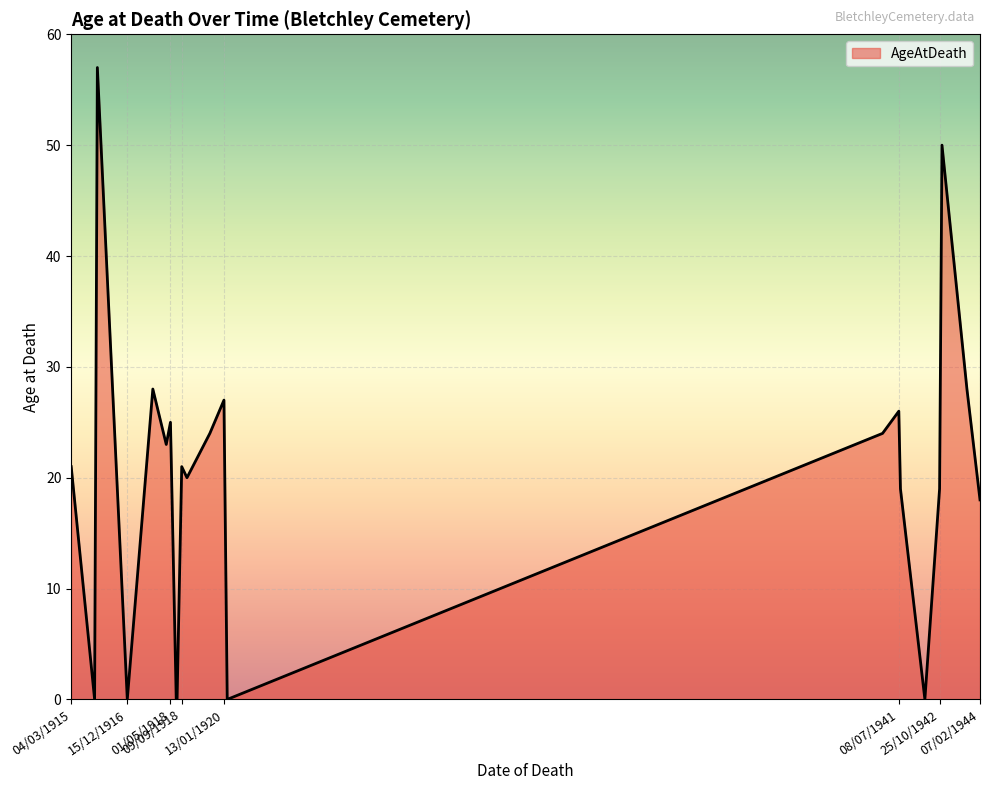

How many lines are shown in the chart?

1